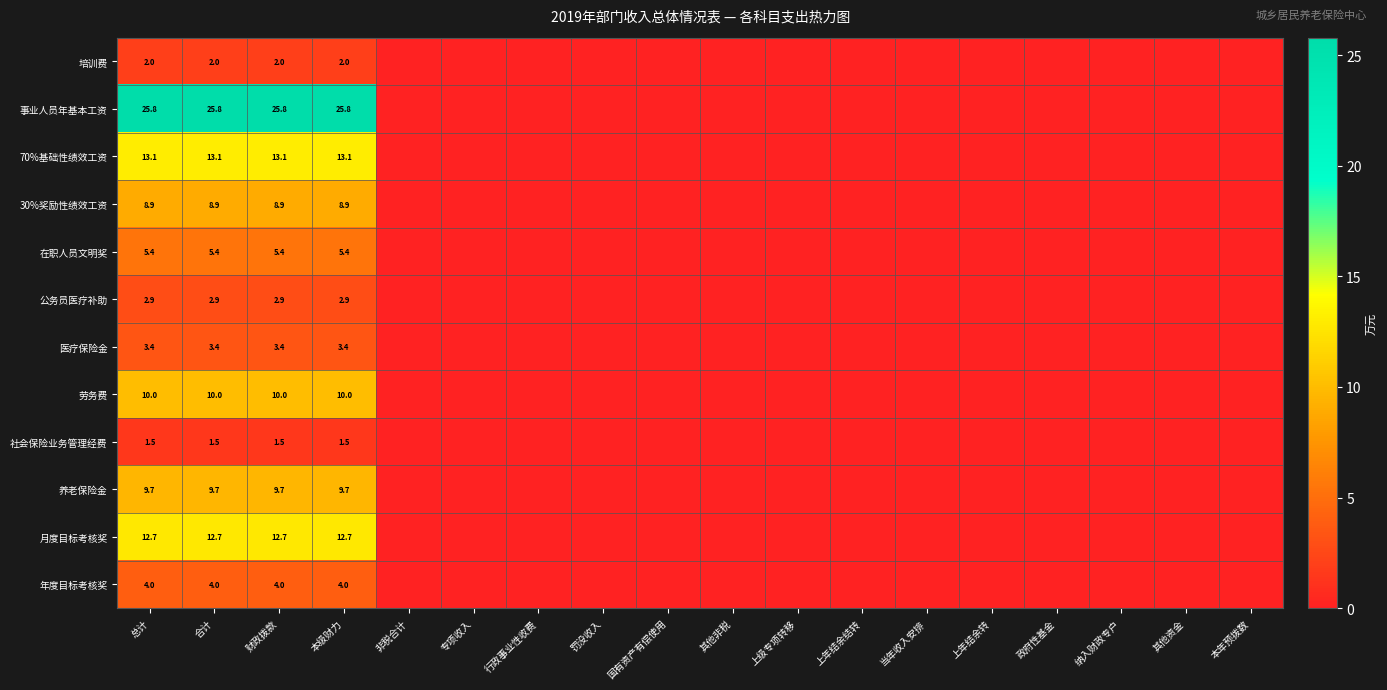

What is the spread (max minus min) of values at 总计?

24.3